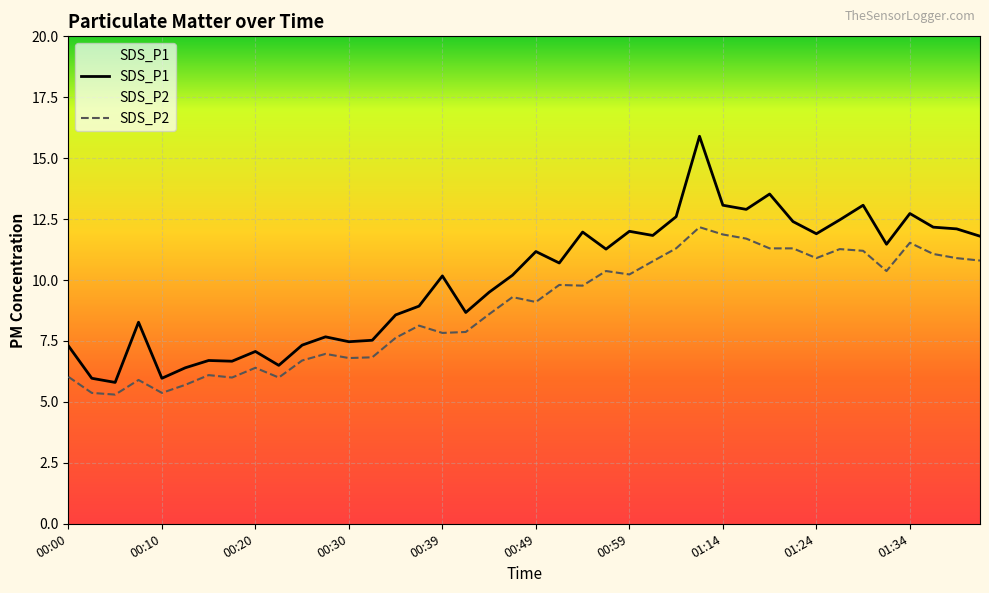

What is the spread (max minus min) of values at 00:32?

0.7